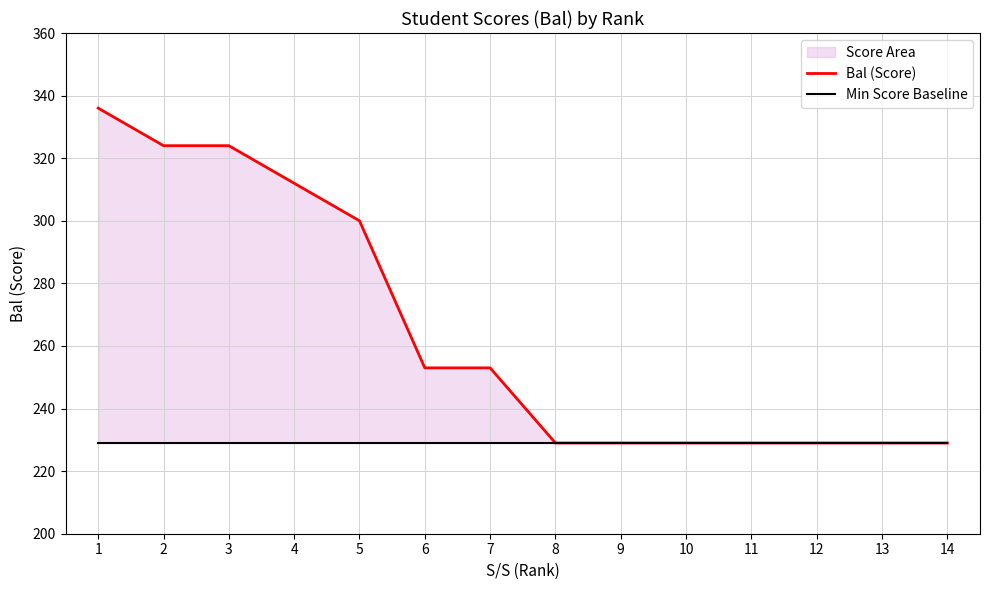

List the labels in order of Min Score Baseline value, largest first.

1, 2, 3, 4, 5, 6, 7, 8, 9, 10, 11, 12, 13, 14